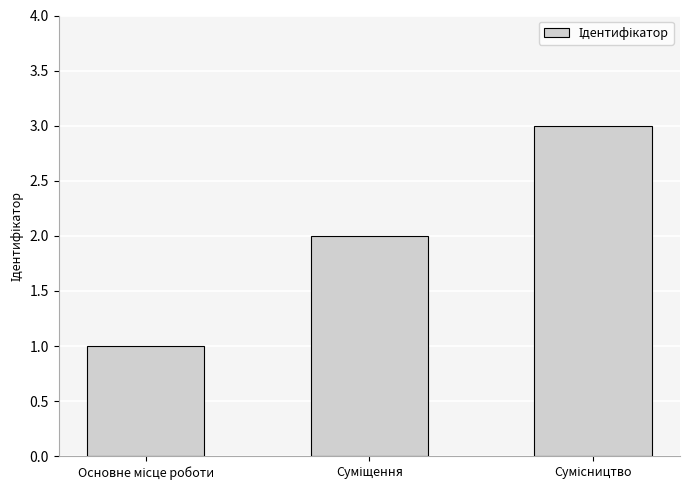

Reading left to right, list all the values displayed in this chart.

1	2	3